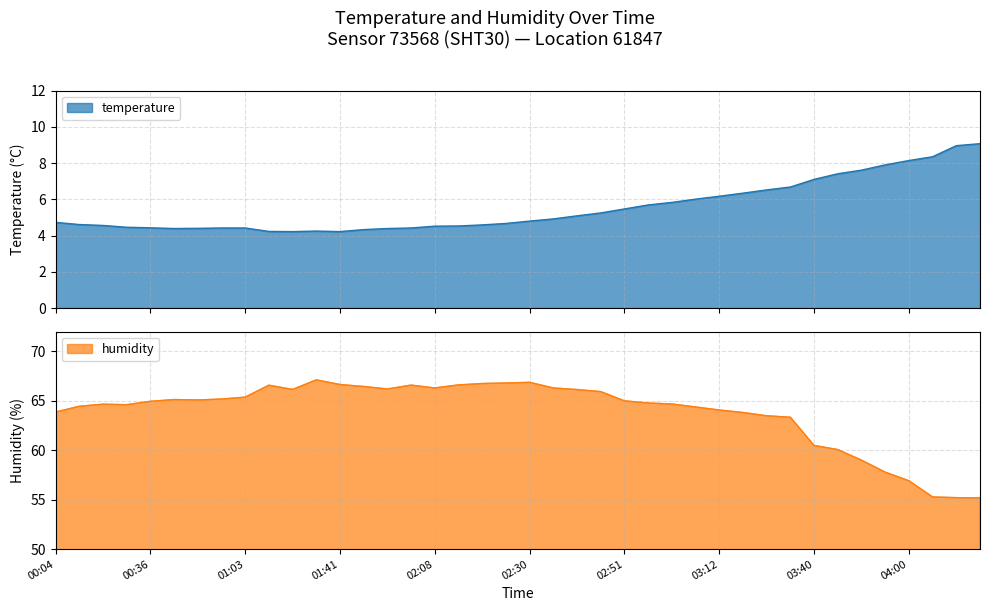

True or false: temperature and humidity cross at least once.

False